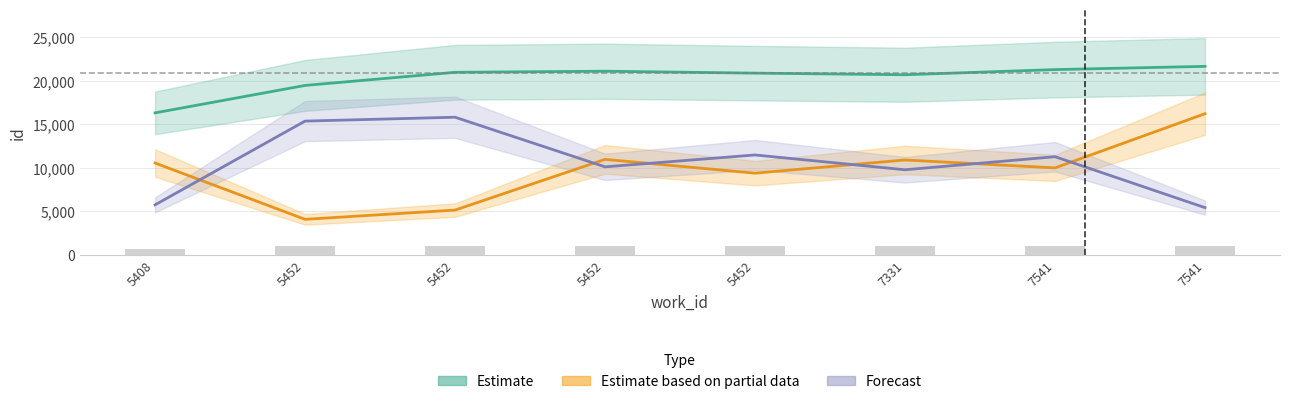

Between 7541 and 5452, which is larger?

7541